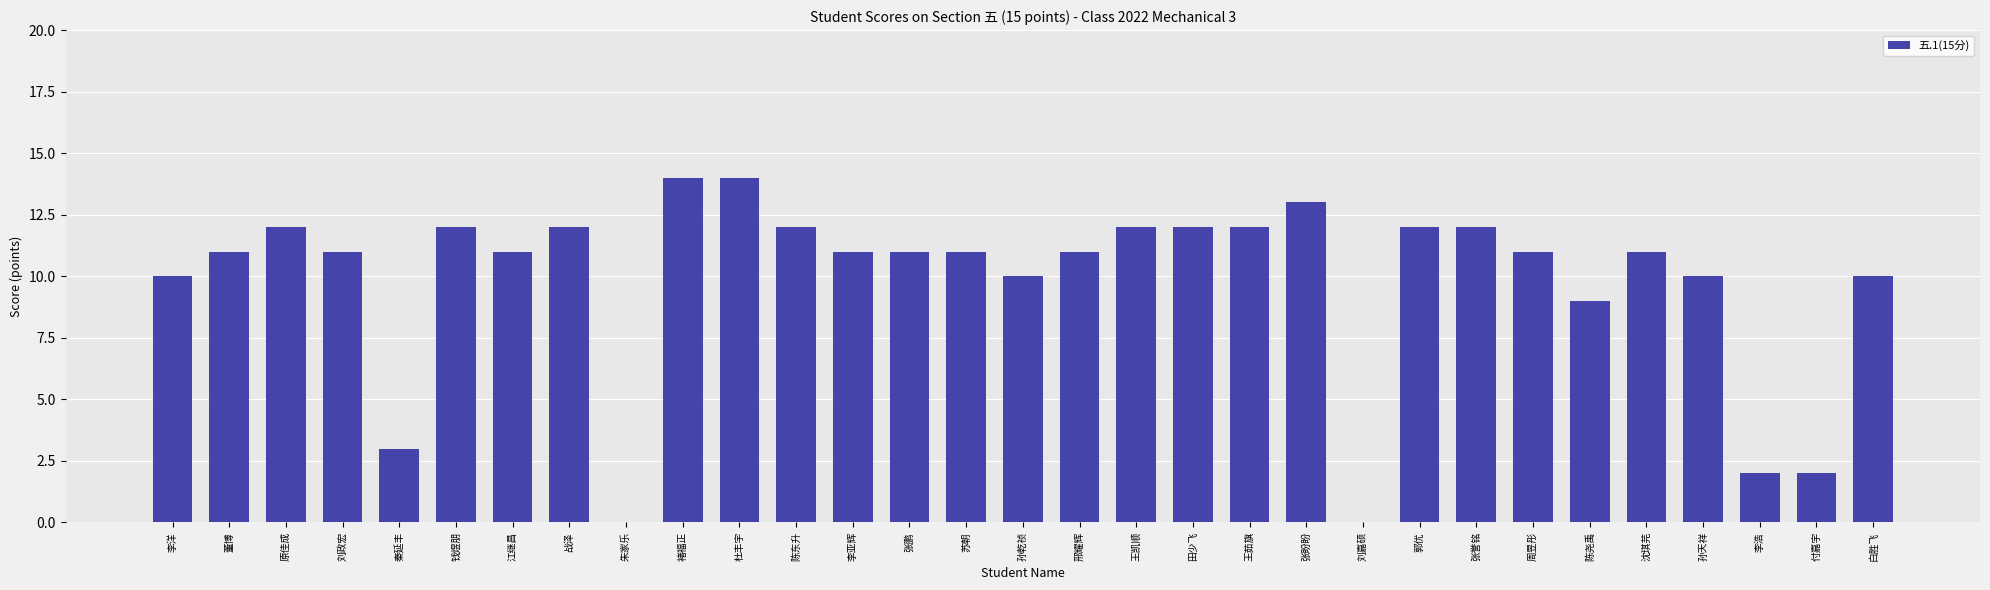

At which label is the value closest to 7?

陈尧禹